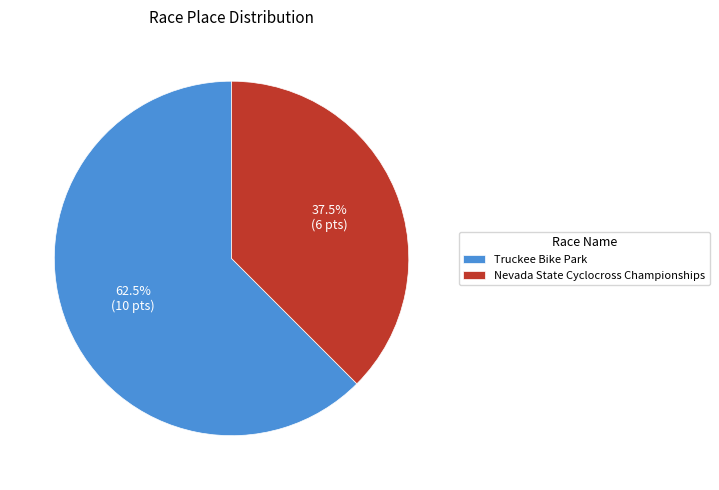

What is the largest slice in the pie chart?

Truckee Bike Park